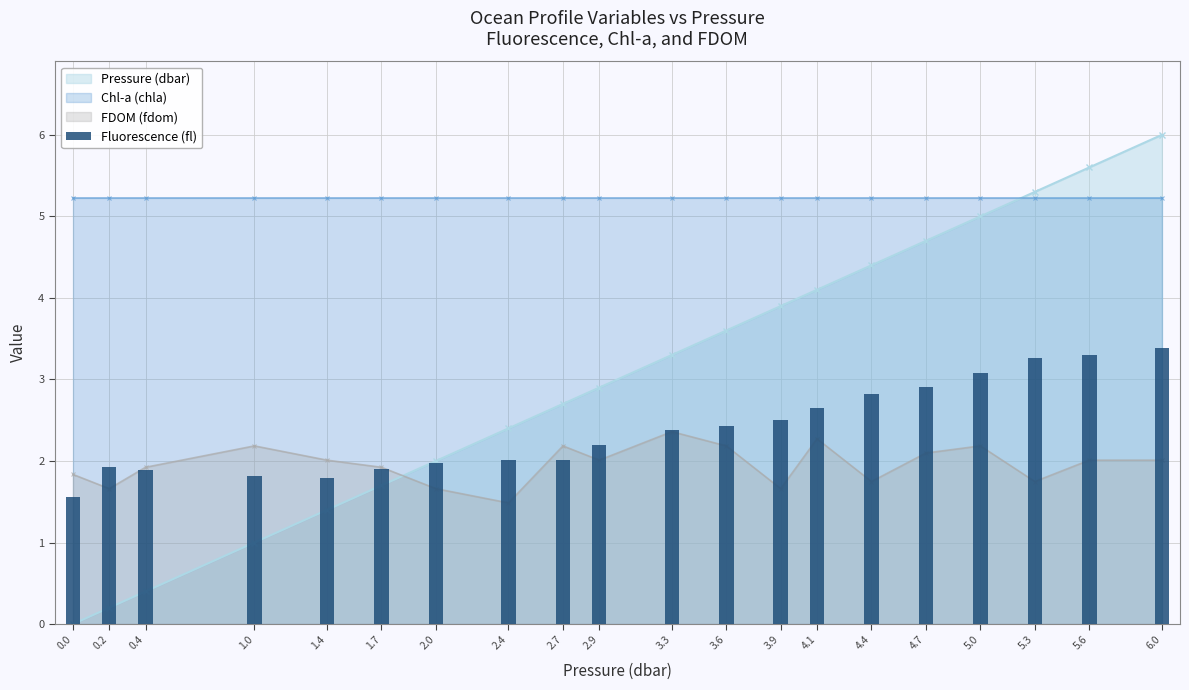

What position from the left is 1.4?

5